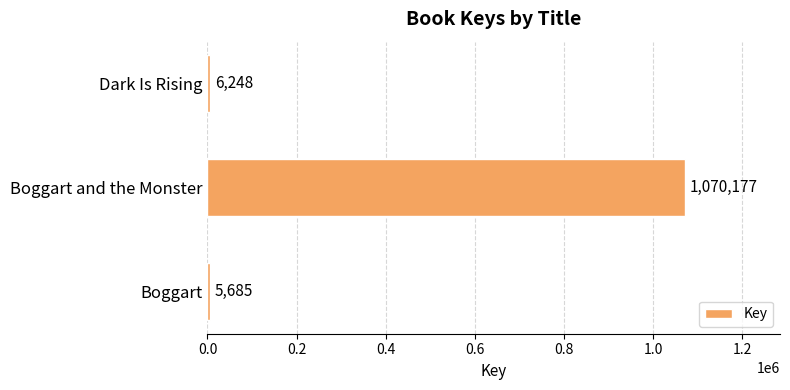

Rank the categories by value from highest to lowest.

Boggart and the Monster, Dark Is Rising, Boggart